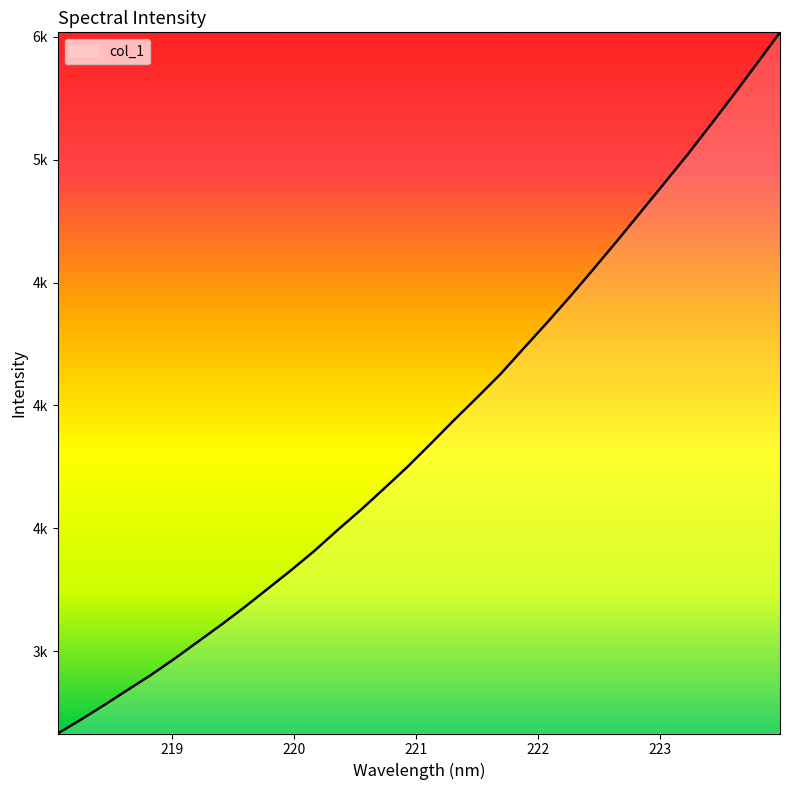

Does the chart have visible grid lines?

No